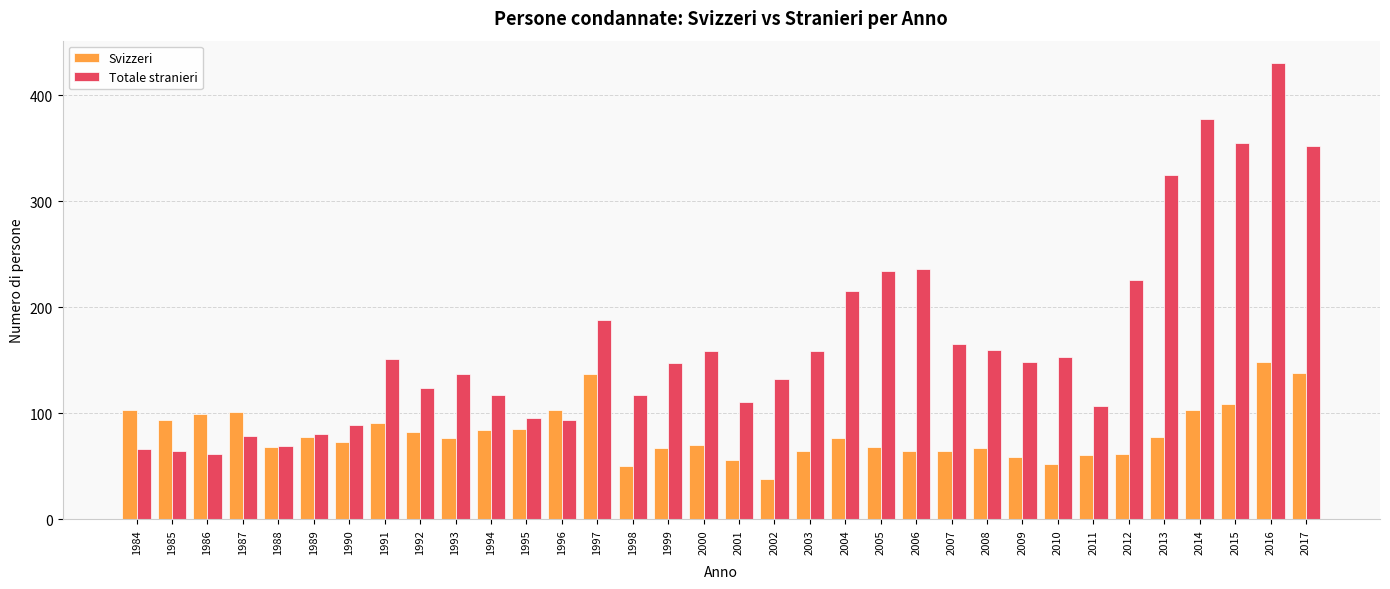

How many bars are there in each group?

2